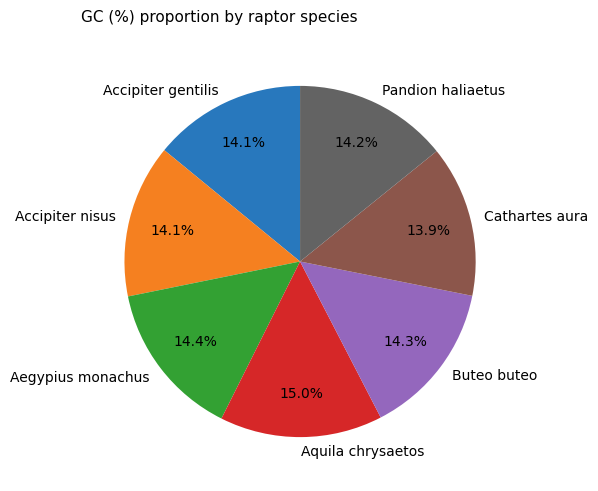

To the nearest percent, what is the difference between the Aegypius monachus and Aquila chrysaetos slice percentages?

1%